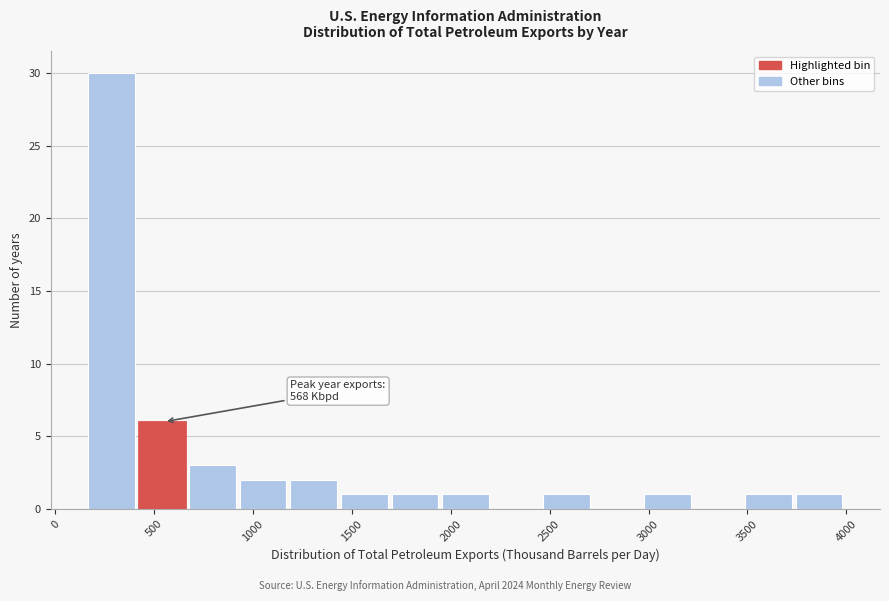

Over which range of the x-axis is the bar tallest?

150 to 400